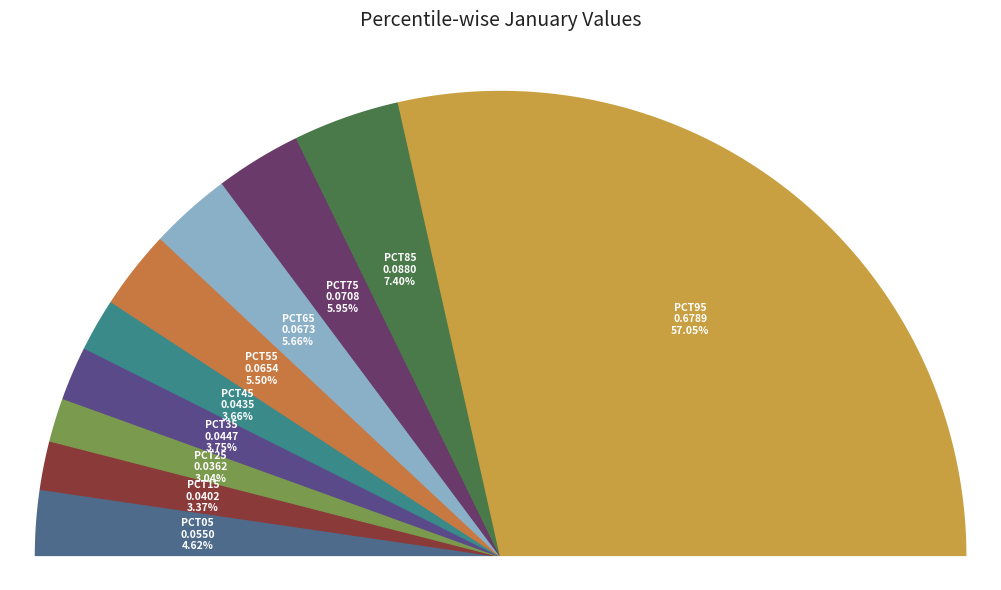

Count the number of slices in the pie.

10